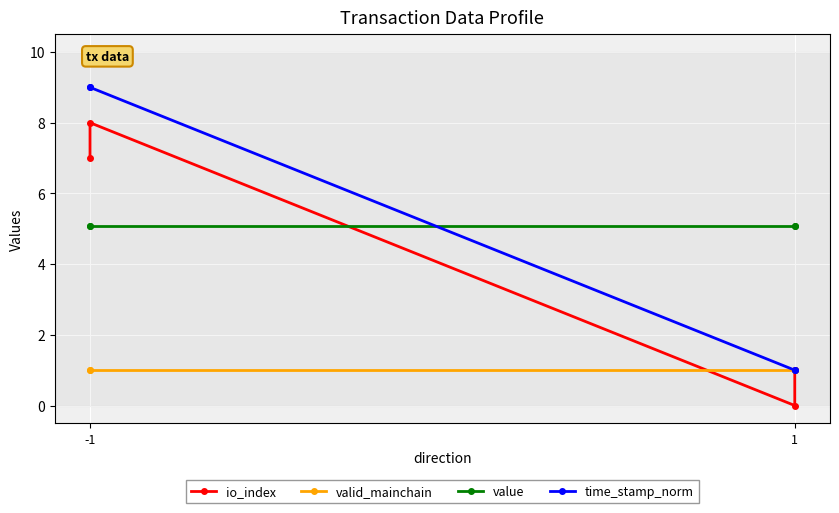

Reading right to left, extract all data points from this chart.

io_index: 1.0	0.0	8.0	7.0
valid_mainchain: 1.0	1.0	1.0	1.0
value: 5.1	5.1	5.1	5.1
time_stamp_norm: 1.0	1.0	9.0	9.0